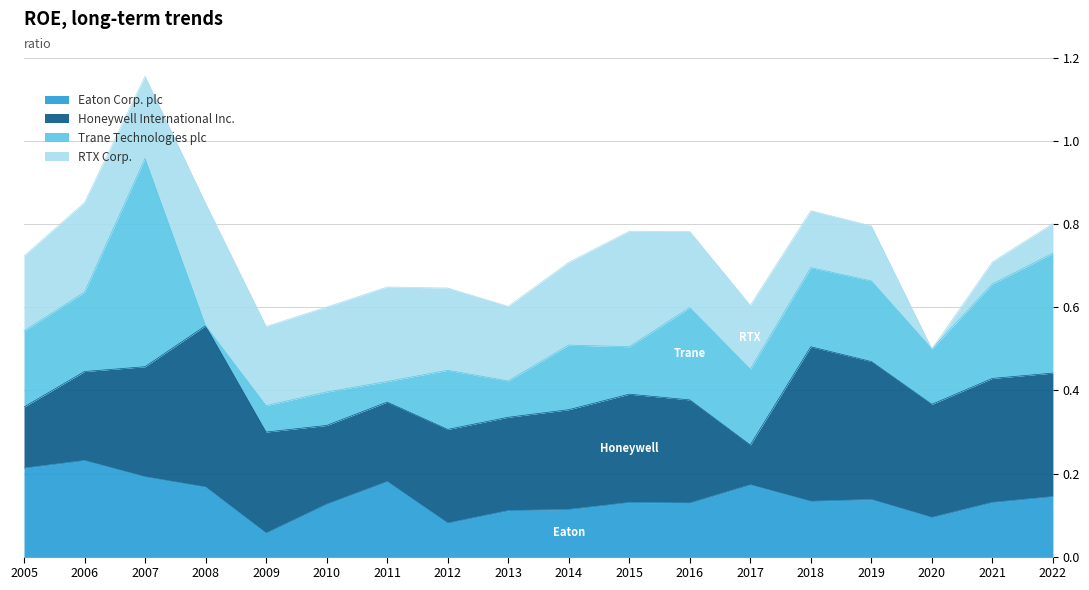

How many interior local valleys does the Trane Technologies plc series have?

6